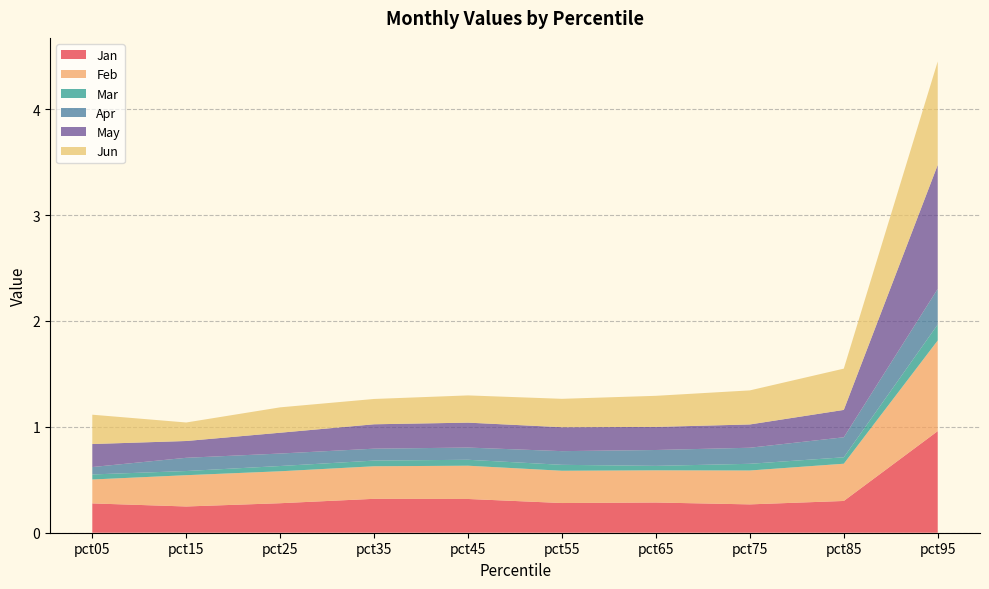

Reading left to right, extract all data points from this chart.

Jan: 0.3	0.2	0.3	0.3	0.3	0.3	0.3	0.3	0.3	1.0
Feb: 0.2	0.3	0.3	0.3	0.3	0.3	0.3	0.3	0.4	0.9
Mar: 0.0	0.0	0.0	0.1	0.1	0.1	0.0	0.1	0.1	0.2
Apr: 0.1	0.1	0.1	0.1	0.1	0.1	0.1	0.2	0.2	0.3
May: 0.2	0.2	0.2	0.2	0.2	0.2	0.2	0.2	0.3	1.2
Jun: 0.3	0.2	0.2	0.2	0.3	0.3	0.3	0.3	0.4	1.0